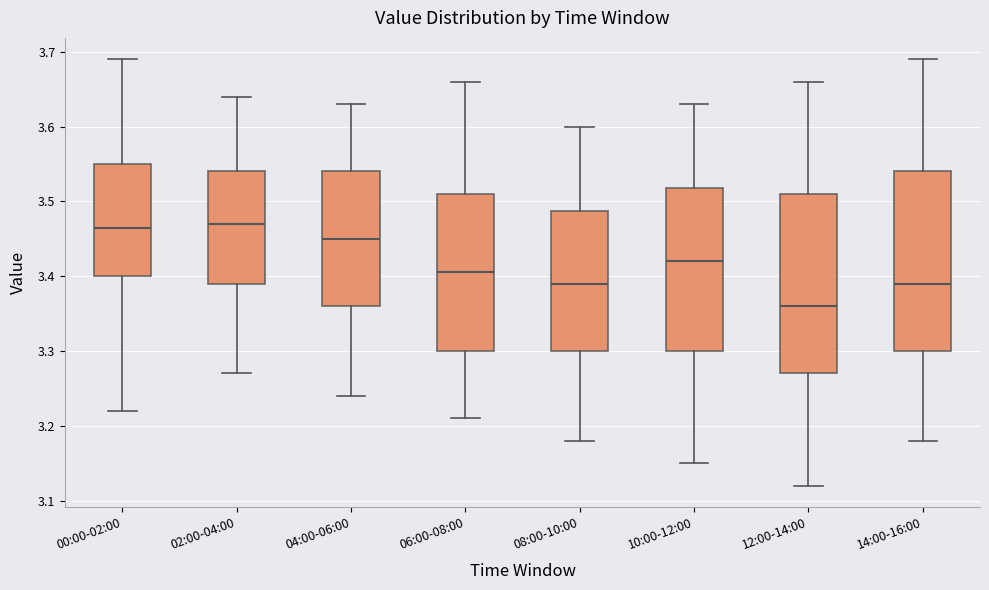

Where does the upper whisker of the box for 04:00-06:00 end on the y-axis? The values are not printed on the chart, so give them approximately, as read against the axis.

3.63